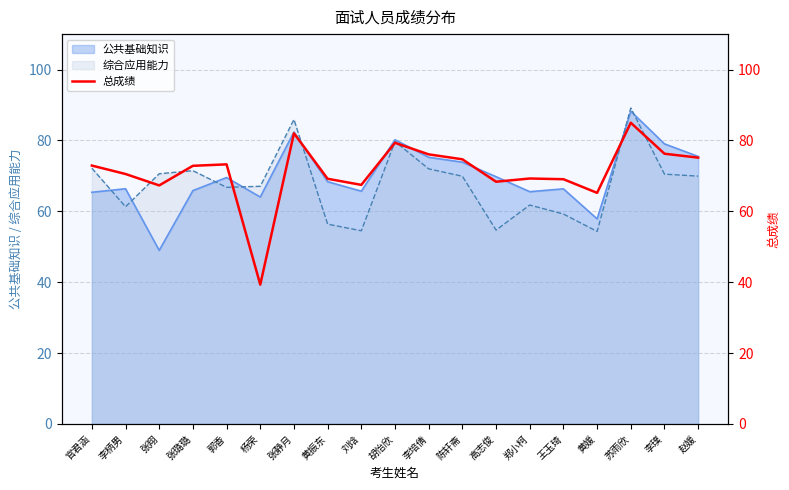

What is the smallest value displayed?

39.3